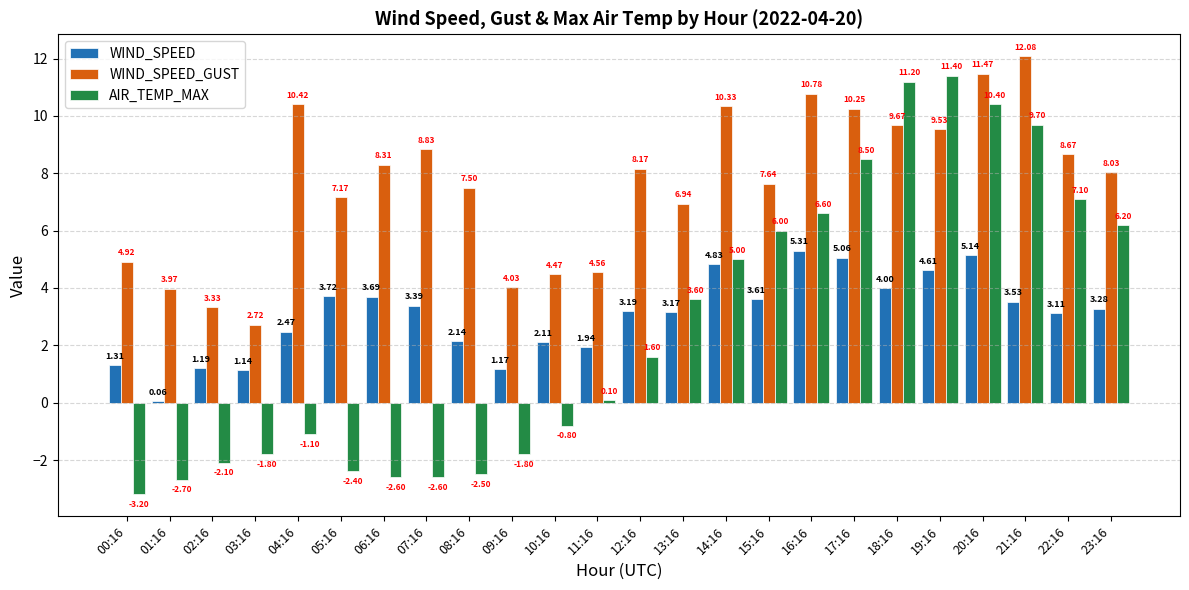

What is the sum of the WIND_SPEED_GUST values at 08:16 and 11:16?

12.1